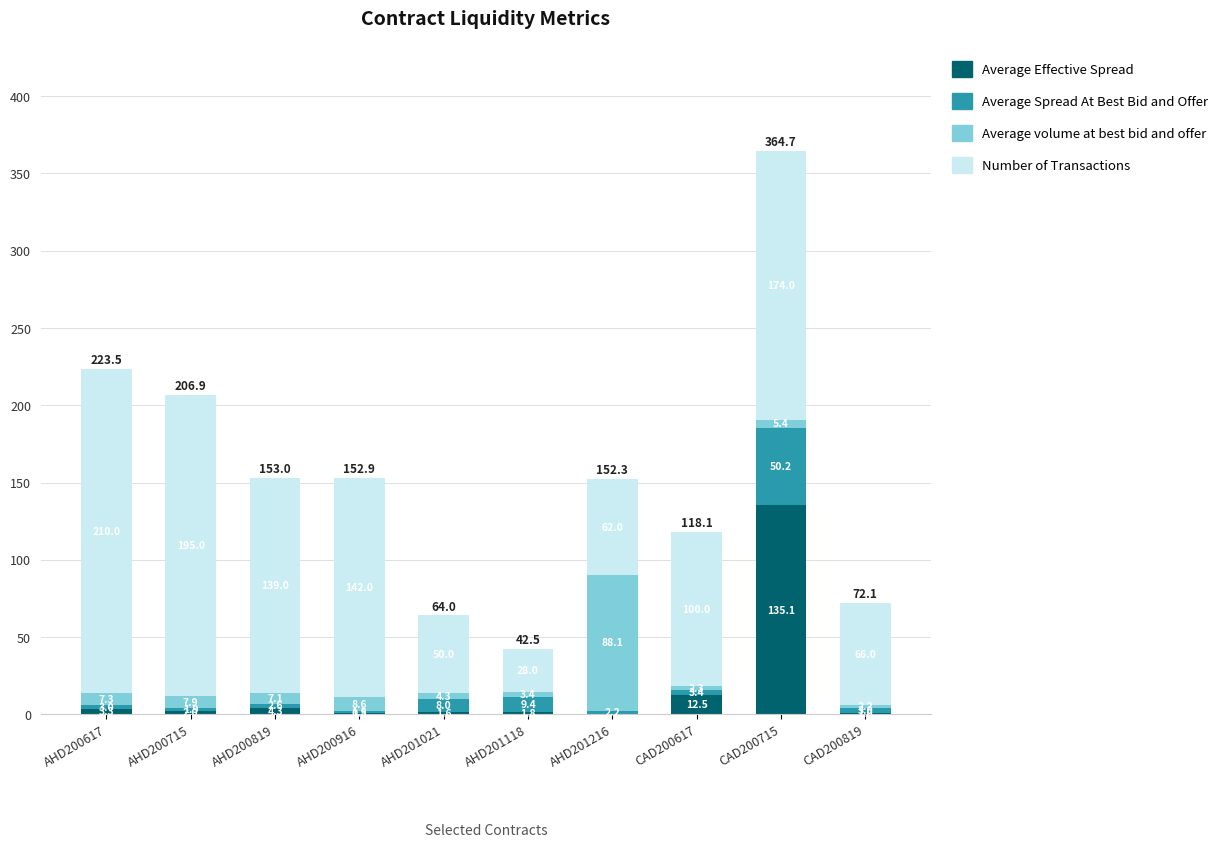

What is the sum of the Average Effective Spread values at AHD200617 and AHD200916?

4.1